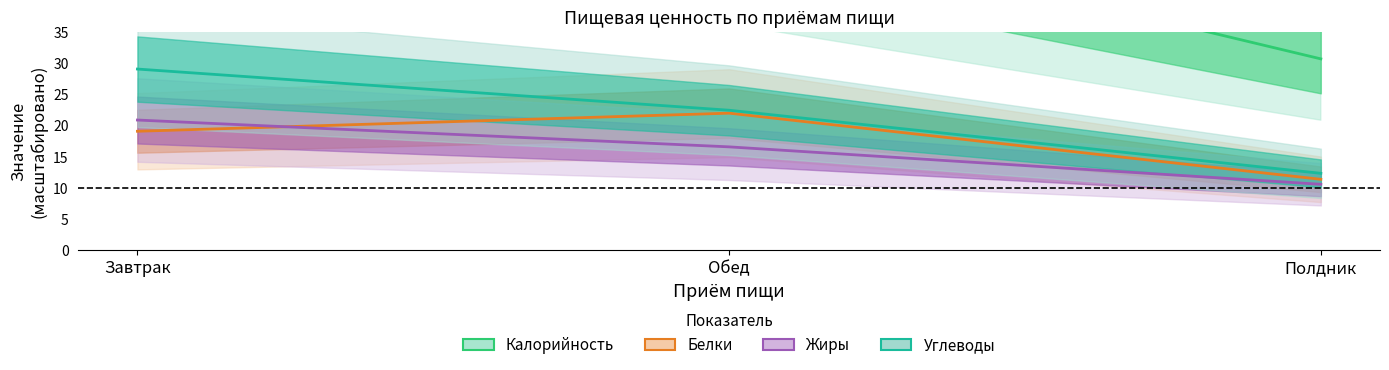

Which category has the highest value in the Белки series?

Обед